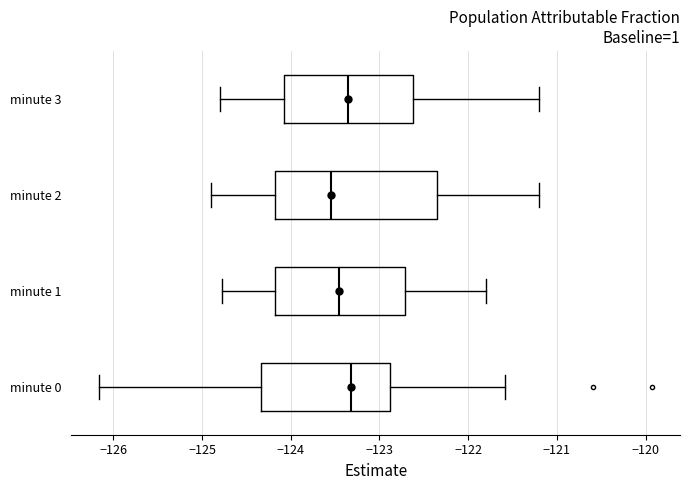

Comparing the boxes themselves (not the whiskers), which one is the widest?

minute 2